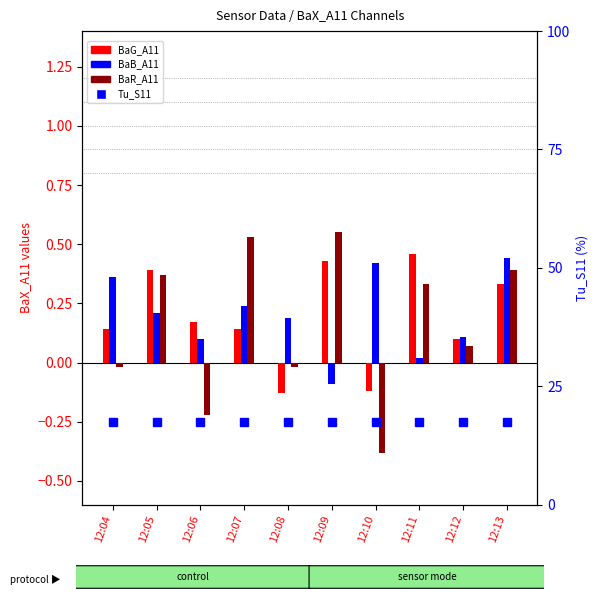

At which label does BaB_A11 first exceed 0?

12:04